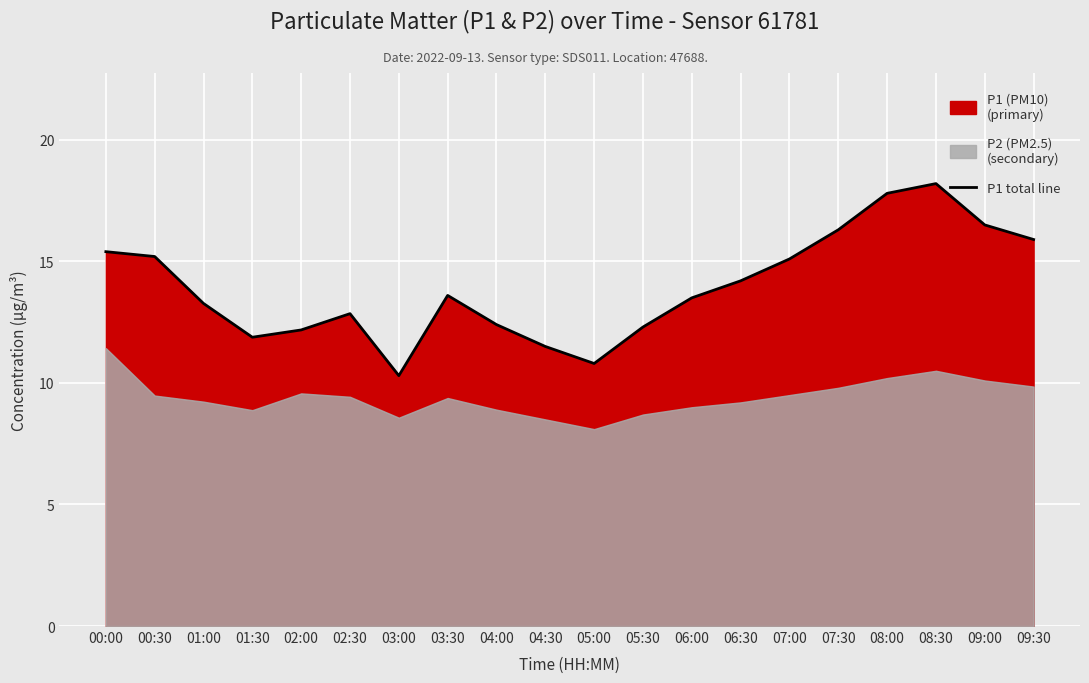

Where is the first local maximum?

02:30